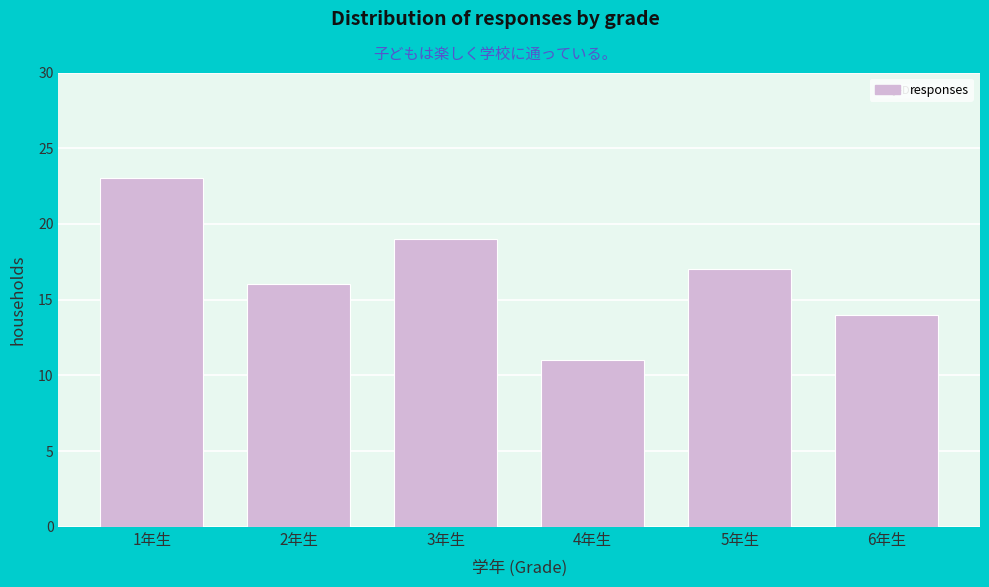

Reading right to left, transcribe all the data shown in this chart.

6年生=14	5年生=17	4年生=11	3年生=19	2年生=16	1年生=23